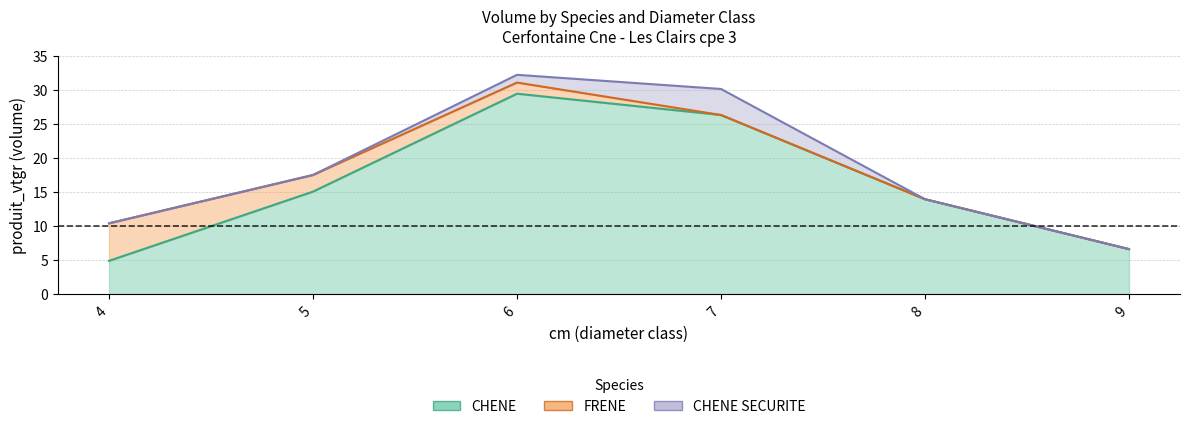

True or false: CHENE and FRENE cross at least once.

True